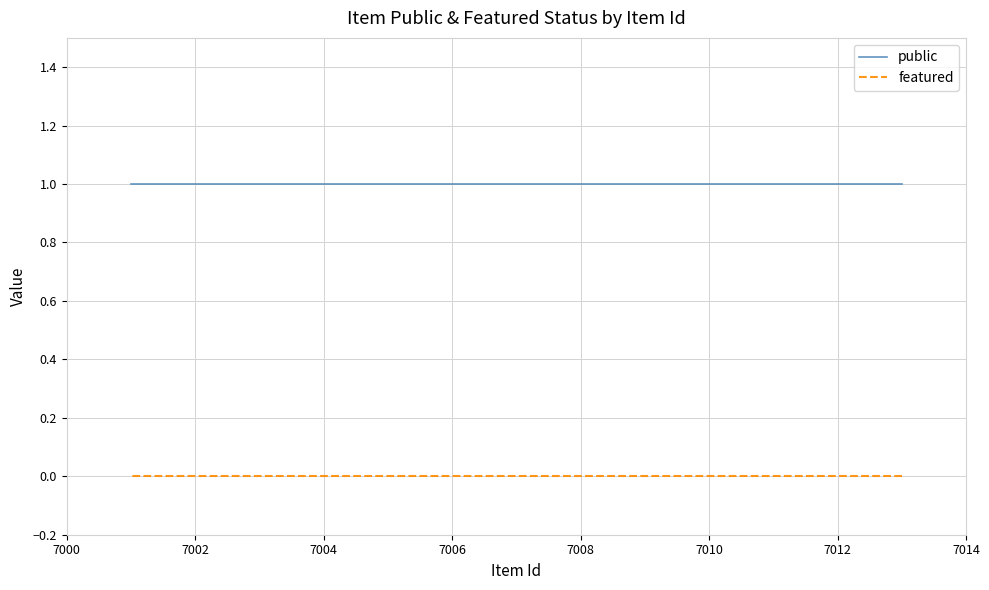

What is the value of the public point at the 8th from the left?

1